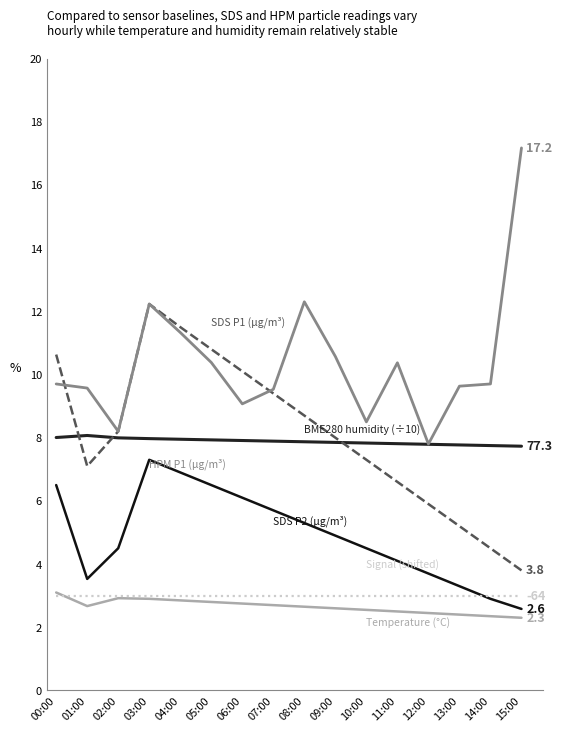

Reading right to left, extract all data points from this chart.

BME280 humidity: 15:00=7.7	14:00=7.8	13:00=7.8	12:00=7.8	11:00=7.8	10:00=7.8	09:00=7.8	08:00=7.9	07:00=7.9	06:00=7.9	05:00=7.9	04:00=8.0	03:00=8.0	02:00=8.0	01:00=8.1	00:00=8.0
SDS P1: 15:00=3.8	14:00=4.5	13:00=5.2	12:00=5.9	11:00=6.6	10:00=7.3	09:00=8.0	08:00=8.7	07:00=9.4	06:00=10.1	05:00=10.8	04:00=11.5	03:00=12.2	02:00=8.2	01:00=7.1	00:00=10.6
HPM P1: 15:00=17.2	14:00=9.7	13:00=9.6	12:00=7.8	11:00=10.4	10:00=8.5	09:00=10.6	08:00=12.3	07:00=9.5	06:00=9.1	05:00=10.4	04:00=11.3	03:00=12.2	02:00=8.2	01:00=9.6	00:00=9.7
SDS P2: 15:00=2.6	14:00=2.9	13:00=3.3	12:00=3.7	11:00=4.1	10:00=4.5	09:00=4.9	08:00=5.3	07:00=5.7	06:00=6.1	05:00=6.5	04:00=6.9	03:00=7.3	02:00=4.5	01:00=3.5	00:00=6.5
BME280 temp: 15:00=2.3	14:00=2.4	13:00=2.4	12:00=2.5	11:00=2.5	10:00=2.5	09:00=2.6	08:00=2.6	07:00=2.7	06:00=2.8	05:00=2.8	04:00=2.9	03:00=2.9	02:00=2.9	01:00=2.7	00:00=3.1
Signal: 15:00=3.0	14:00=3.0	13:00=3.0	12:00=3.0	11:00=3.0	10:00=3.0	09:00=3.0	08:00=3.0	07:00=3.0	06:00=3.0	05:00=3.0	04:00=3.0	03:00=3.0	02:00=3.0	01:00=3.0	00:00=3.0